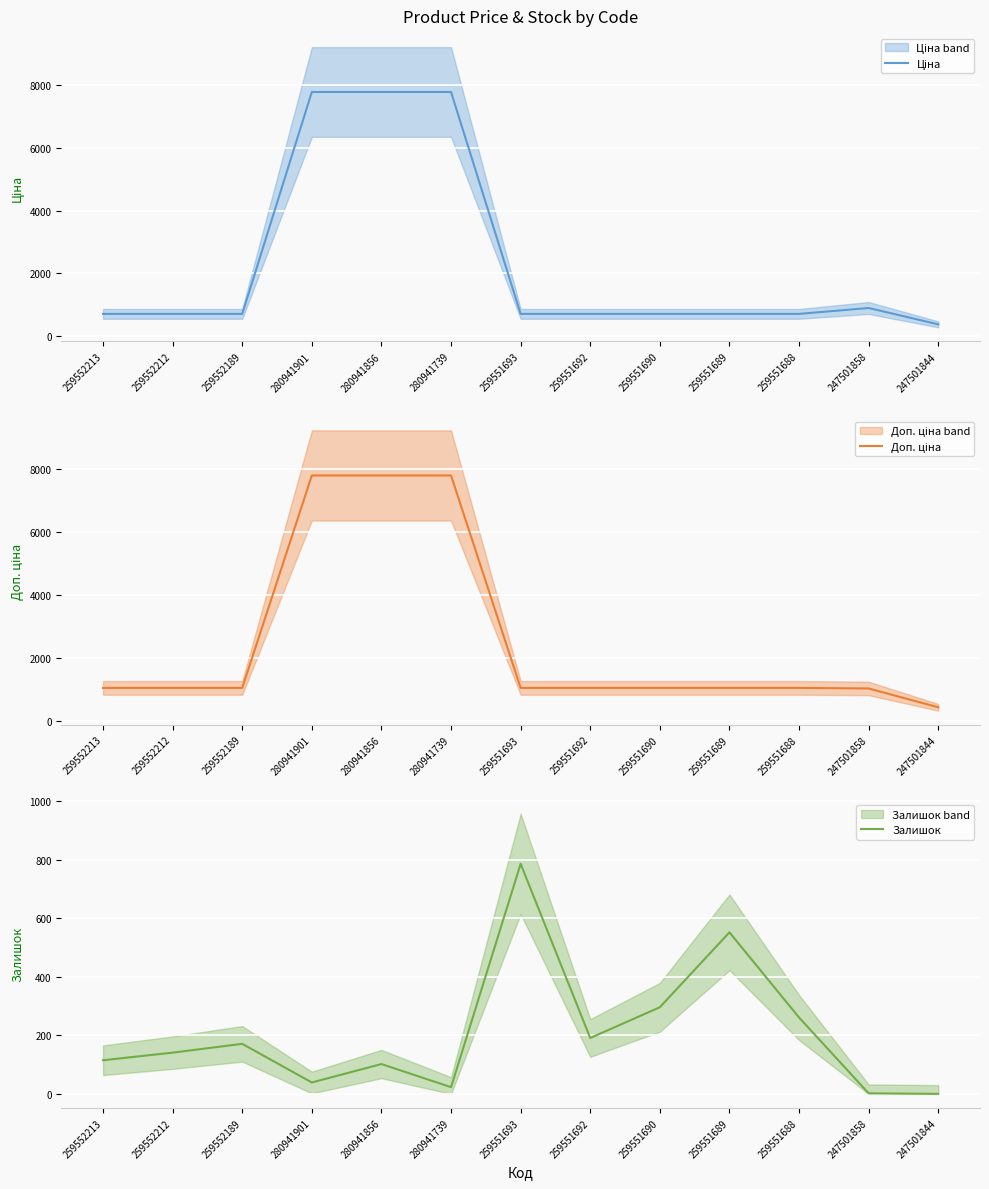

Rank the categories by Доп. ціна value from lowest to highest.

247501844, 247501858, 259552213, 259552212, 259552189, 259551693, 259551692, 259551690, 259551689, 259551688, 280941901, 280941856, 280941739